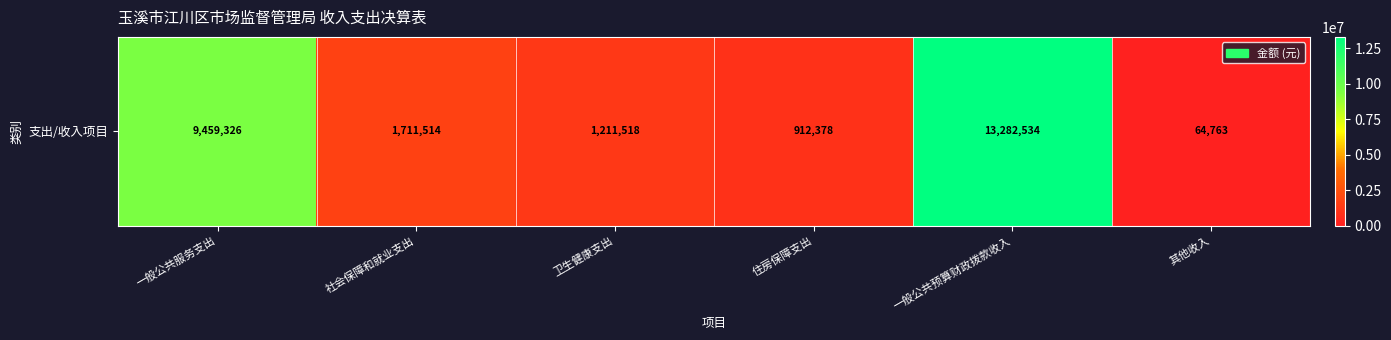

At which label does the data first exceed 1711513?

一般公共服务支出